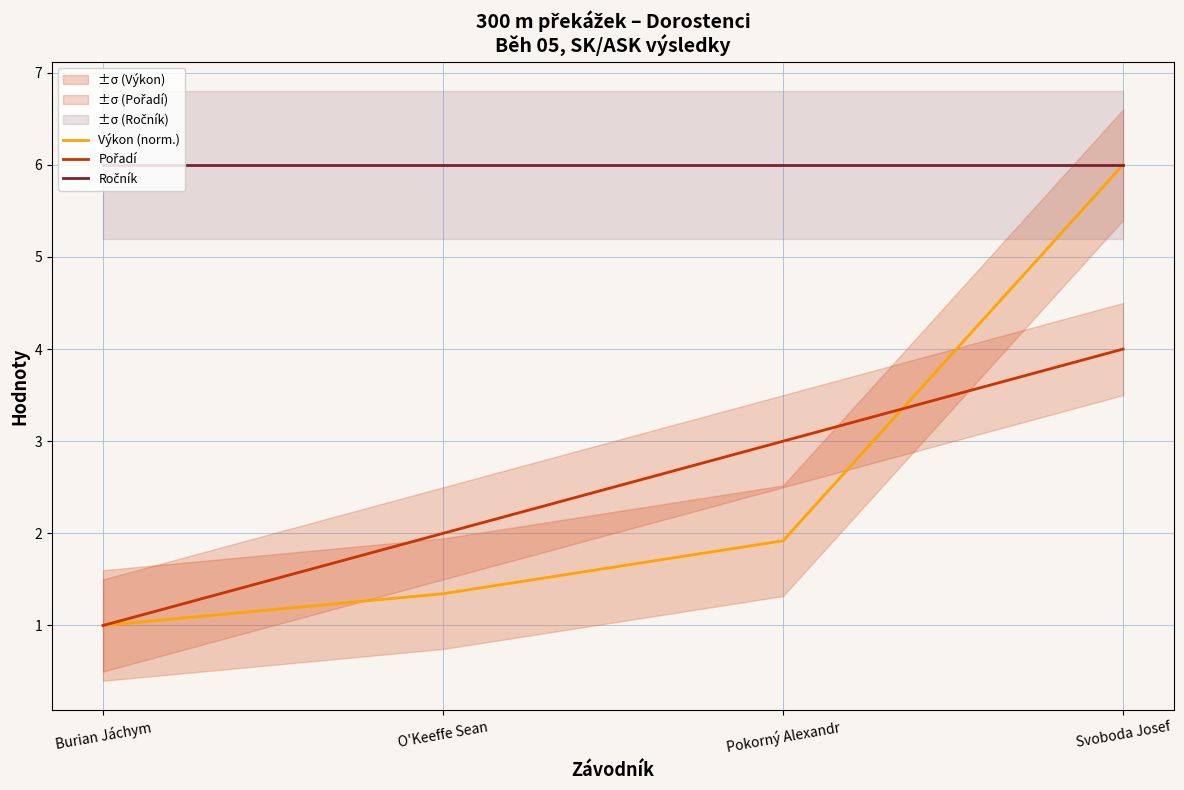

What is the label of the 1st point from the left?

Burian Jáchym